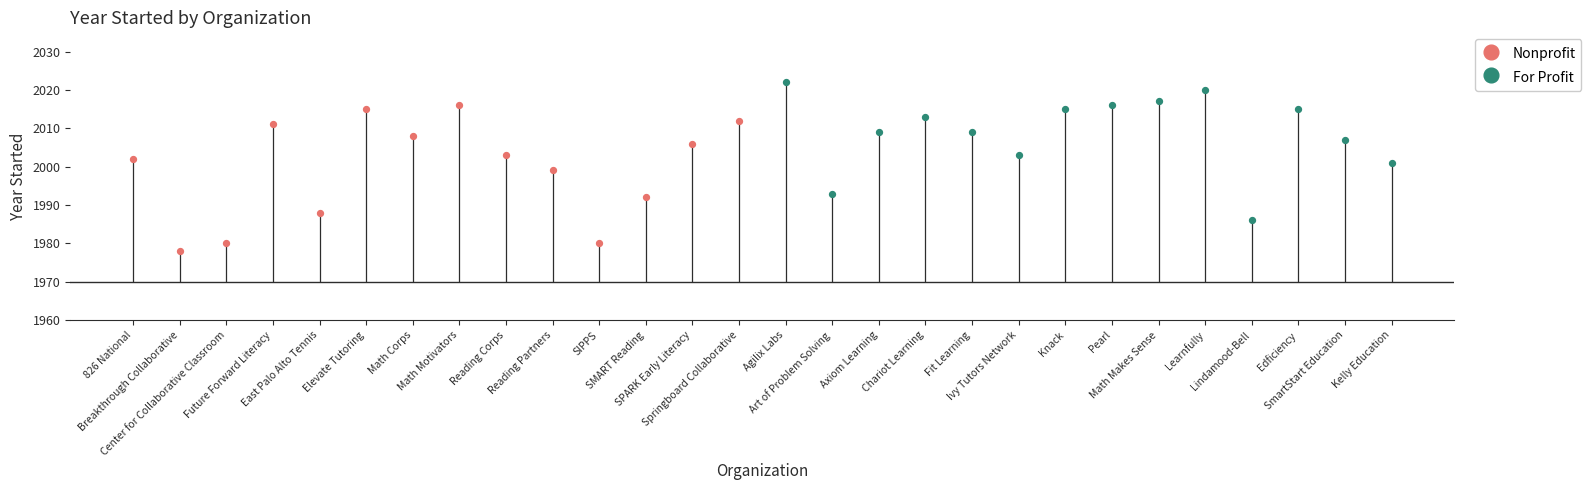

Which series reaches the maximum Y coordinate?

For Profit